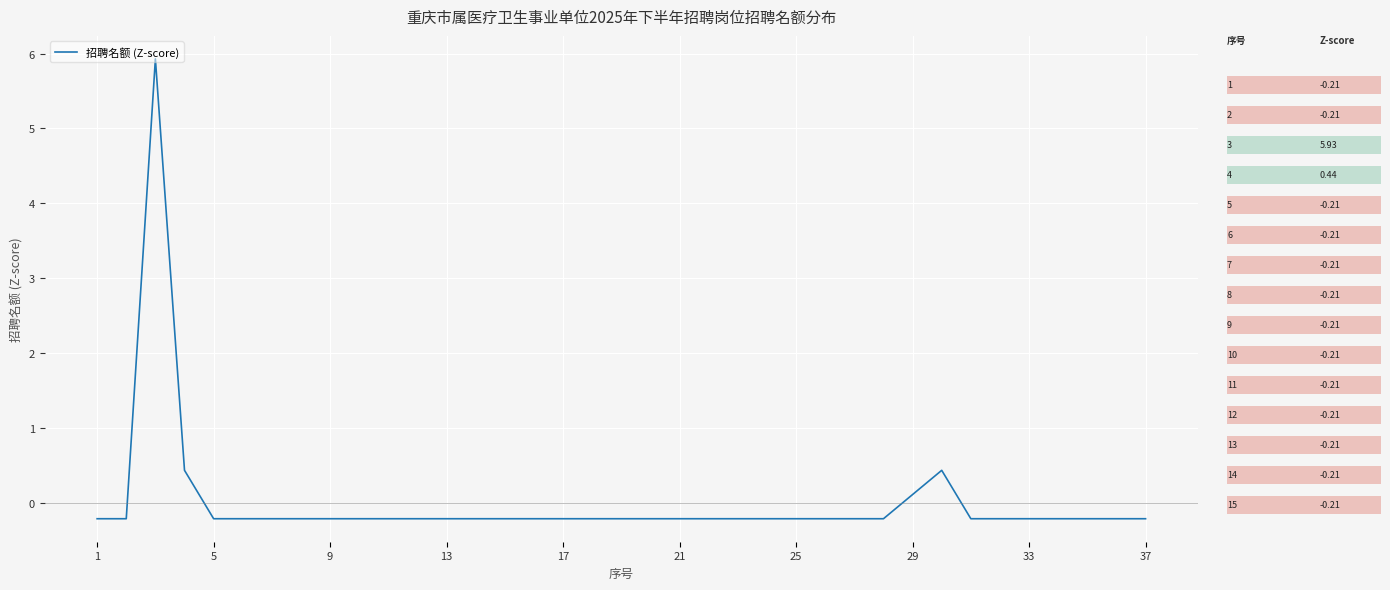

How many values are above zero?

4